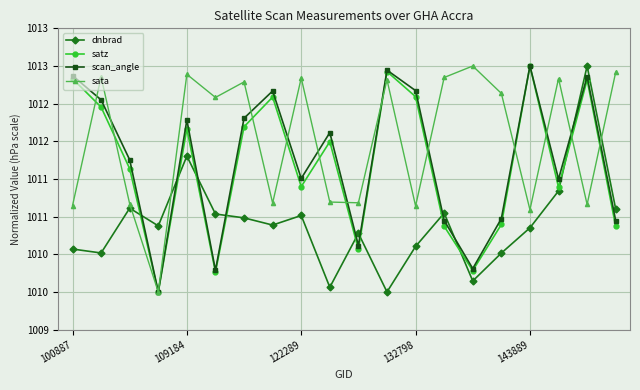

What is the average value of the dnbrad series?

1010.9